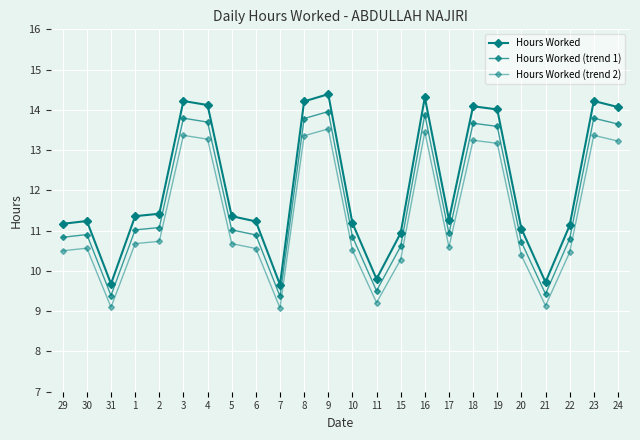

Where is the first local maximum for Hours Worked (trend 1)?

30